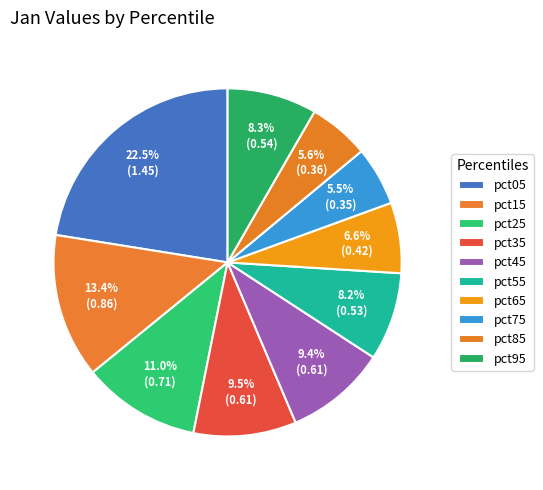

Does pct35 account for over 50% of the chart?

No